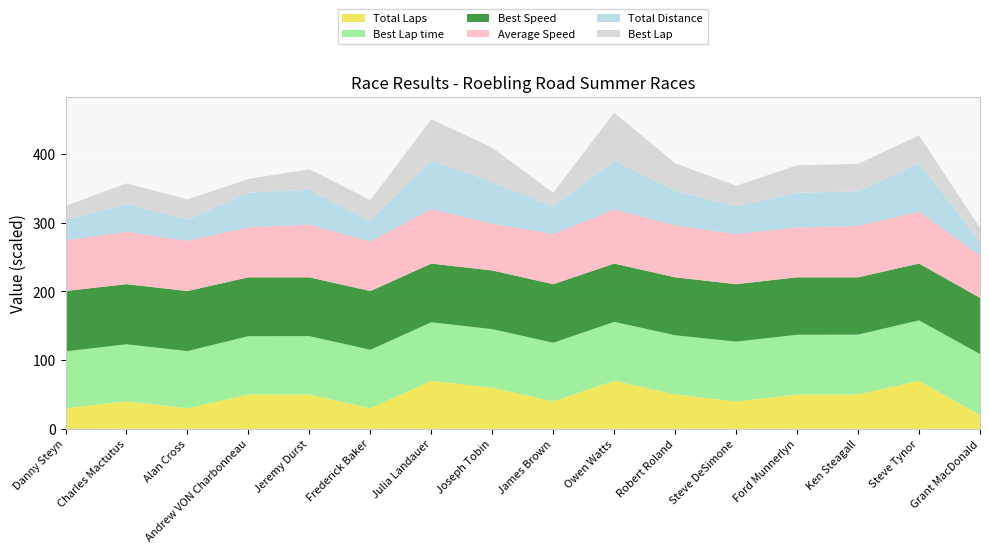

Reading left to right, what are all the values shown in this chart?

Total Laps: Danny Steyn=3.0	Charles Mactutus=4.0	Alan Cross=3.0	Andrew VON Charbonneau=5.0	Jeremy Durst=5.0	Frederick Baker=3.0	Julia Landauer=7.0	Joseph Tobin=6.0	James Brown=4.0	Owen Watts=7.0	Robert Roland=5.0	Steve DeSimone=4.0	Ford Munnerlyn=5.0	Ken Steagall=5.0	Steve Tynor=7.0	Grant MacDonald=2.0
Best Lap time: Danny Steyn=82.7	Charles Mactutus=83.0	Alan Cross=83.2	Andrew VON Charbonneau=84.9	Jeremy Durst=84.9	Frederick Baker=85.0	Julia Landauer=85.1	Joseph Tobin=85.1	James Brown=85.2	Owen Watts=85.7	Robert Roland=86.2	Steve DeSimone=86.9	Ford Munnerlyn=86.9	Ken Steagall=87.1	Steve Tynor=87.9	Grant MacDonald=88.8
Best Speed: Danny Steyn=87.9	Charles Mactutus=87.6	Alan Cross=87.4	Andrew VON Charbonneau=85.7	Jeremy Durst=85.6	Frederick Baker=85.5	Julia Landauer=85.5	Joseph Tobin=85.4	James Brown=85.3	Owen Watts=84.9	Robert Roland=84.4	Steve DeSimone=83.7	Ford Munnerlyn=83.7	Ken Steagall=83.5	Steve Tynor=82.8	Grant MacDonald=81.9
Average Speed: Danny Steyn=73.6	Charles Mactutus=76.3	Alan Cross=73.2	Andrew VON Charbonneau=72.8	Jeremy Durst=76.8	Frederick Baker=72.1	Julia Landauer=79.4	Joseph Tobin=68.1	James Brown=72.8	Owen Watts=79.1	Robert Roland=75.5	Steve DeSimone=72.9	Ford Munnerlyn=72.6	Ken Steagall=74.6	Steve Tynor=75.7	Grant MacDonald=61.7
Total Distance: Danny Steyn=6.1	Charles Mactutus=8.1	Alan Cross=6.1	Andrew VON Charbonneau=10.1	Jeremy Durst=10.1	Frederick Baker=6.1	Julia Landauer=14.1	Joseph Tobin=12.1	James Brown=8.1	Owen Watts=14.1	Robert Roland=10.1	Steve DeSimone=8.1	Ford Munnerlyn=10.1	Ken Steagall=10.1	Steve Tynor=14.1	Grant MacDonald=4.0
Best Lap: Danny Steyn=2.0	Charles Mactutus=3.0	Alan Cross=3.0	Andrew VON Charbonneau=2.0	Jeremy Durst=3.0	Frederick Baker=3.0	Julia Landauer=6.0	Joseph Tobin=5.0	James Brown=2.0	Owen Watts=7.0	Robert Roland=4.0	Steve DeSimone=3.0	Ford Munnerlyn=4.0	Ken Steagall=4.0	Steve Tynor=4.0	Grant MacDonald=2.0